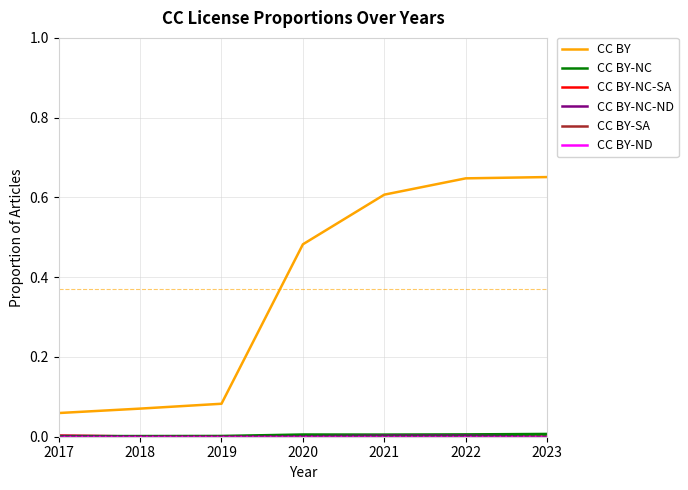

How many lines are shown in the chart?

6